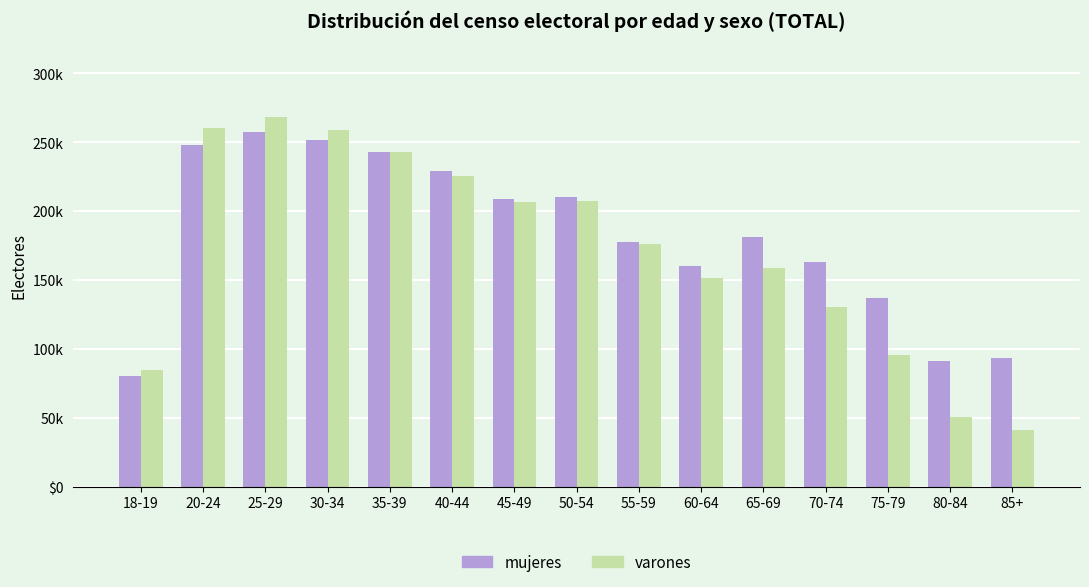

What are all the series names shown in the legend?

mujeres, varones